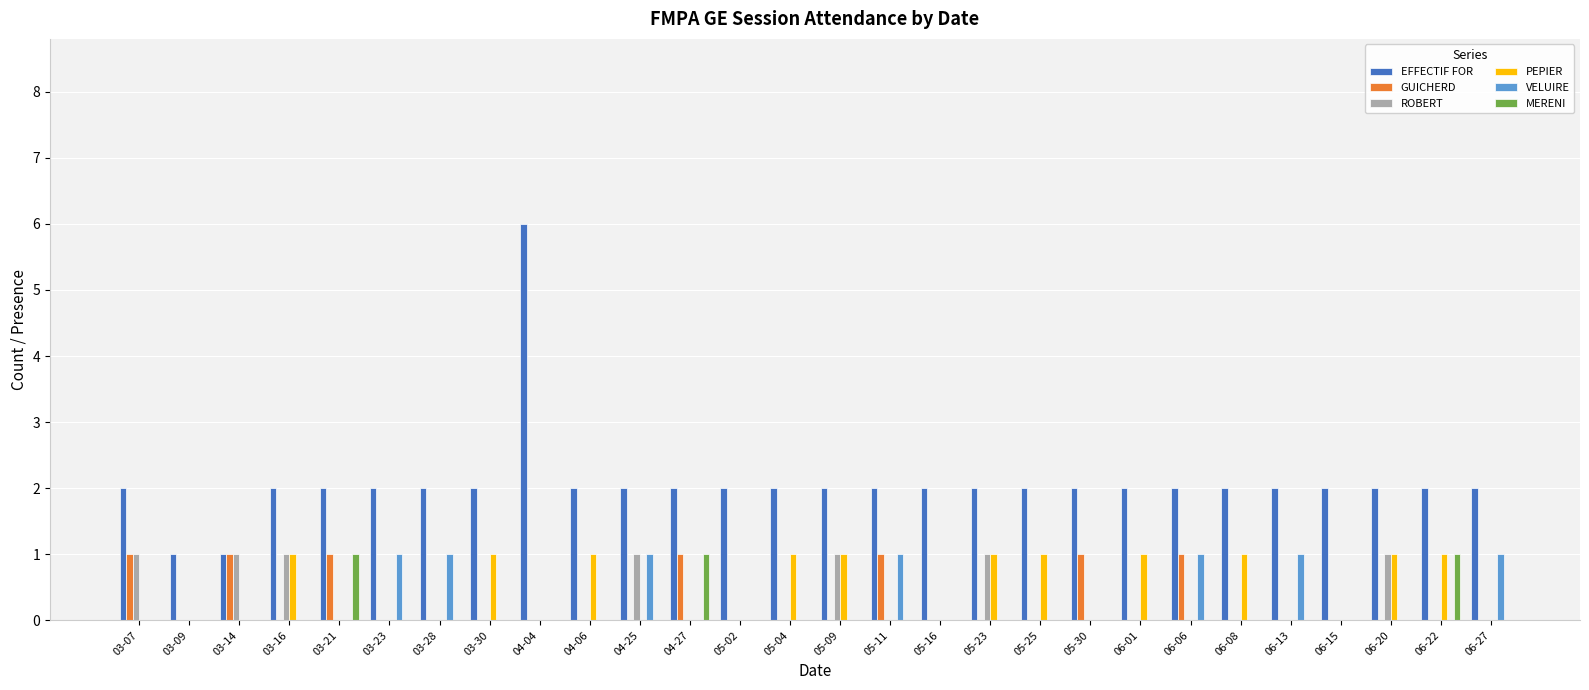

Which series changed the most between 03-16 and 04-04?

EFFECTIF FOR